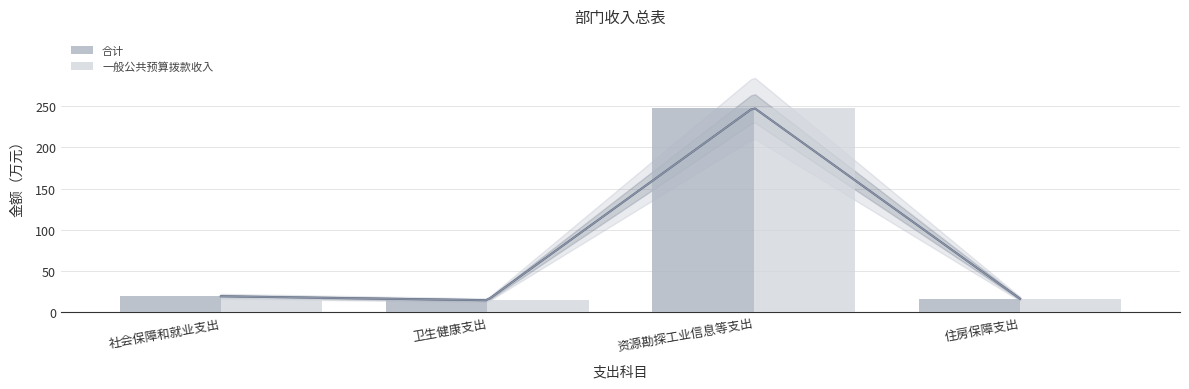

Where does the 合计 series first go above 19?

社会保障和就业支出